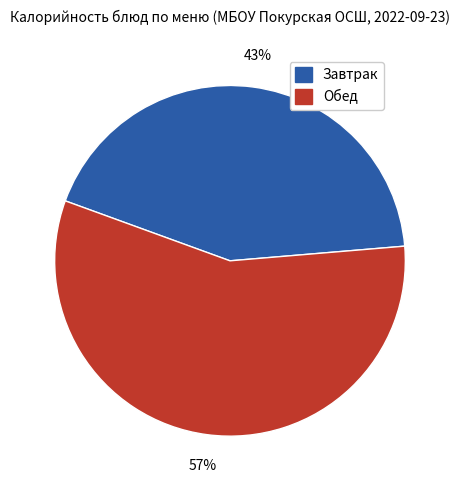

To the nearest percent, what is the difference between the largest and smallest slice percentages?

14%